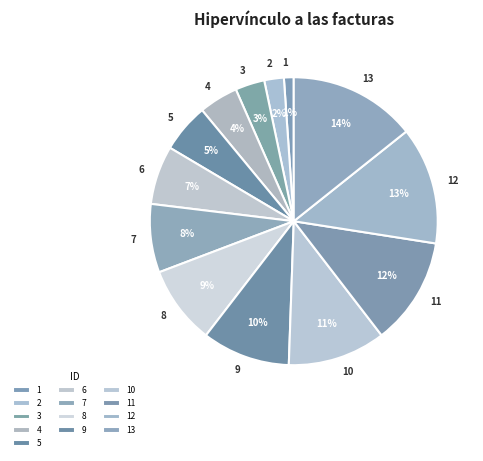

To the nearest percent, what is the average slice percentage?

8%